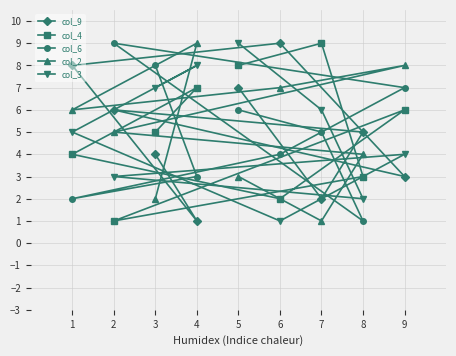

Is the value of col_9 at 3 greater than the value of col_4 at 2?

Yes